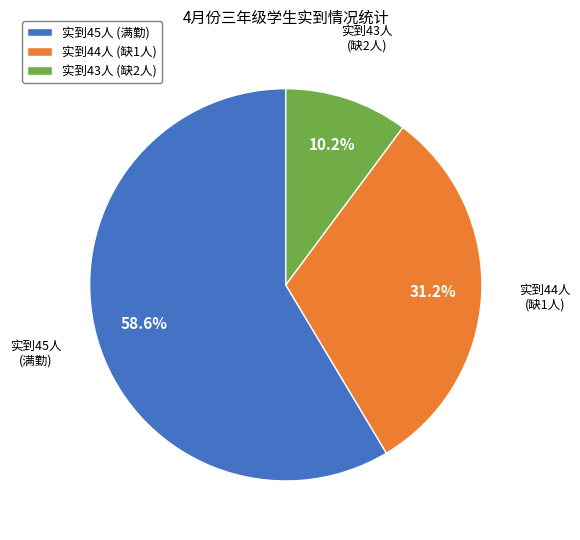

Rank the categories by value from highest to lowest.

实到45人 (满勤), 实到44人 (缺1人), 实到43人 (缺2人)